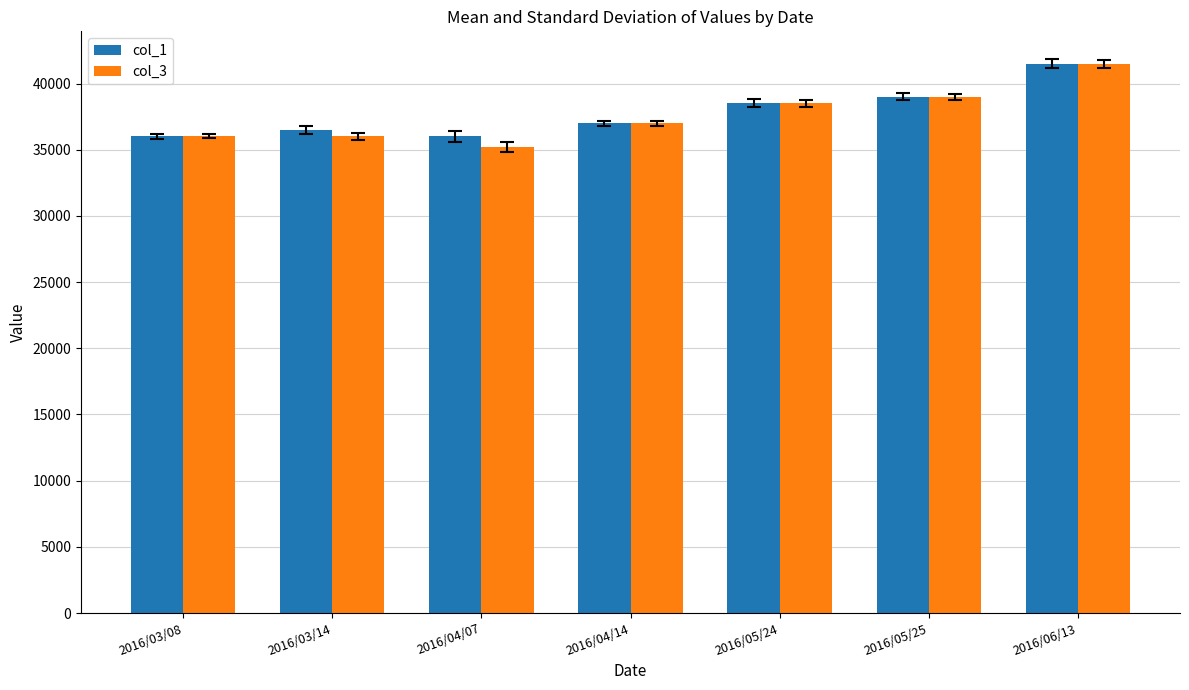

Reading left to right, transcribe all the data shown in this chart.

col_1: 36000	36500	36000	37000	38500	39000	41500
col_3: 36000	36000	35200	37000	38500	39000	41500